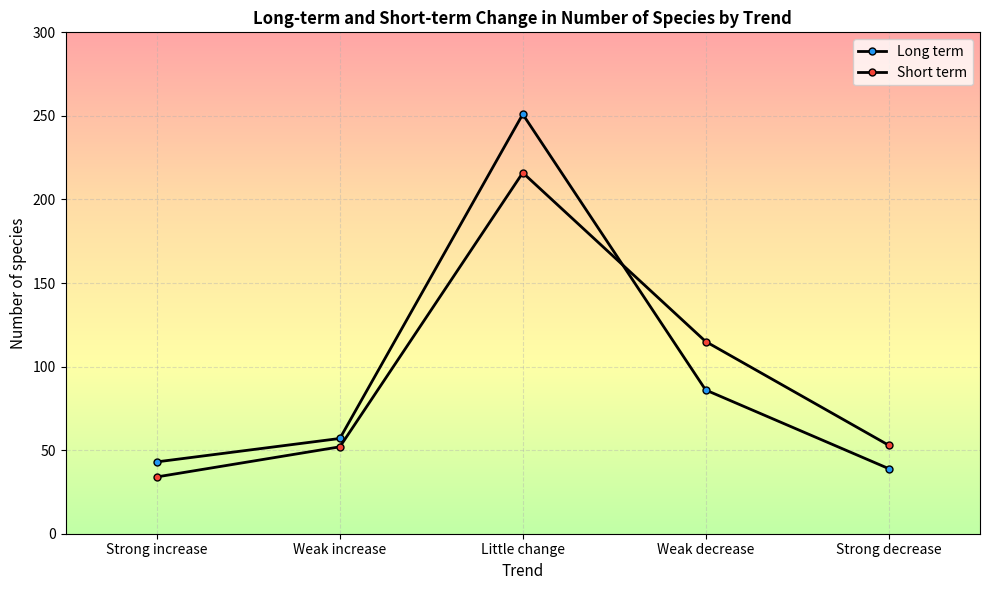

Reading left to right, extract all data points from this chart.

Long term: 43	57	251	86	39
Short term: 34	52	216	115	53